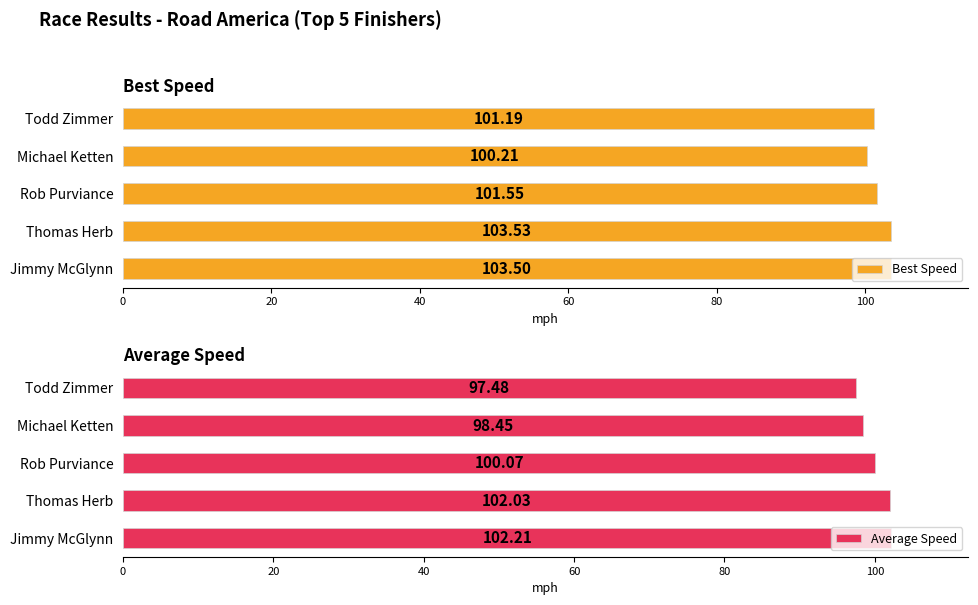

At which label is Best Speed closest to 101?

Todd Zimmer